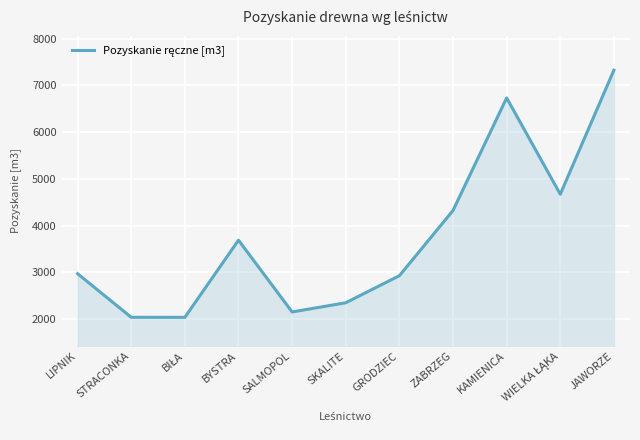

What is the difference between the maximum and second lowest values?

5283